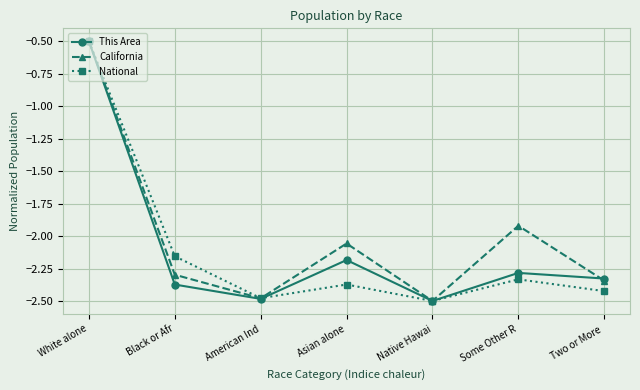

At which label does National first exceed -2?

White alone